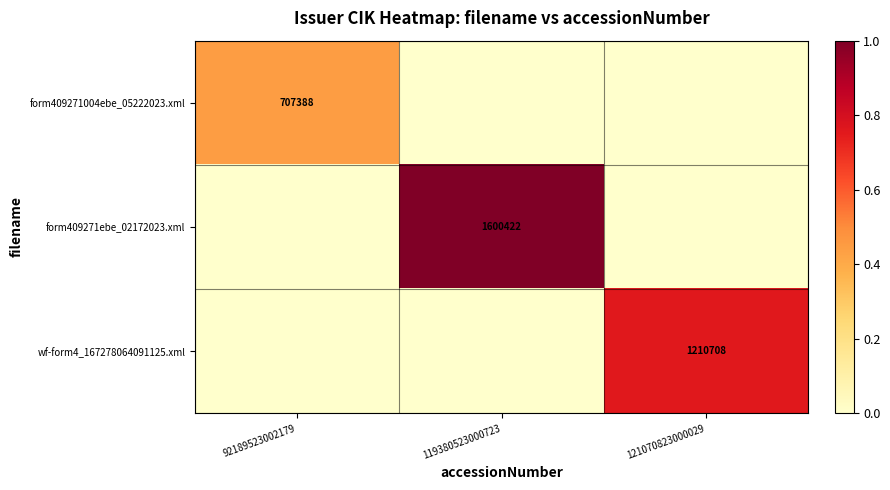

The value of form409271004ebe_05222023.xml at 92189523002179 is 1196625. True or false?

False